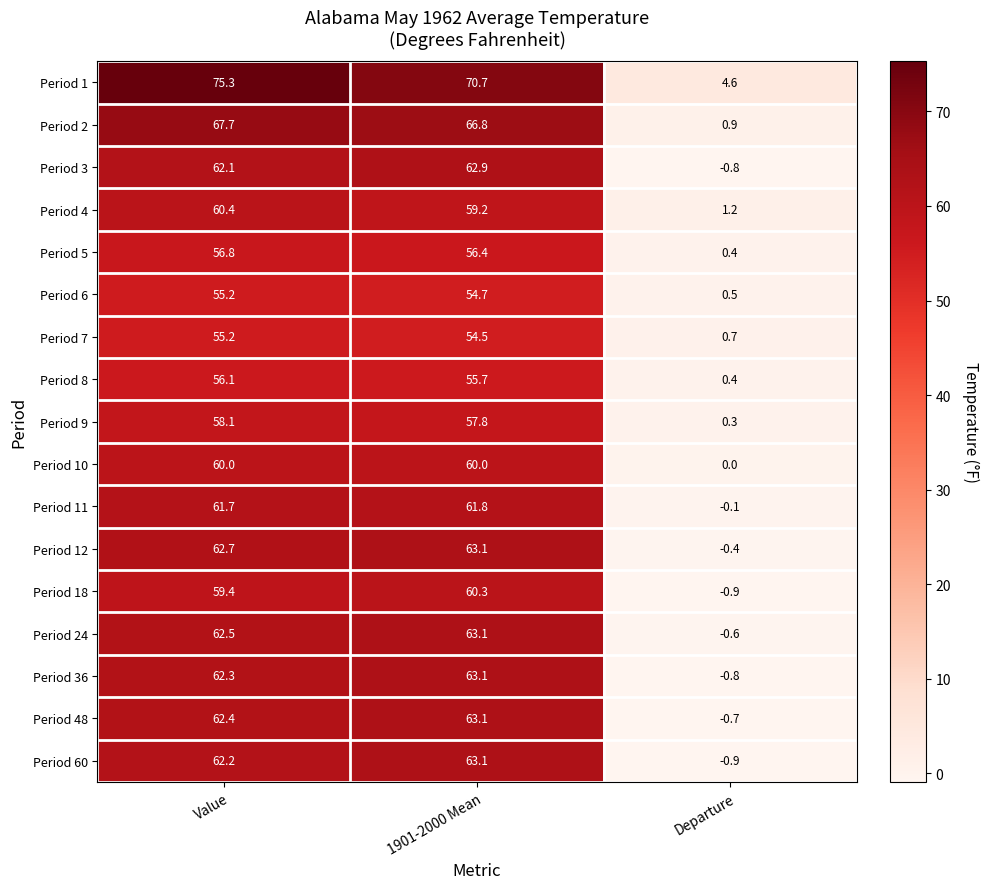

How many values in the Period 1 series exceed 70?

2